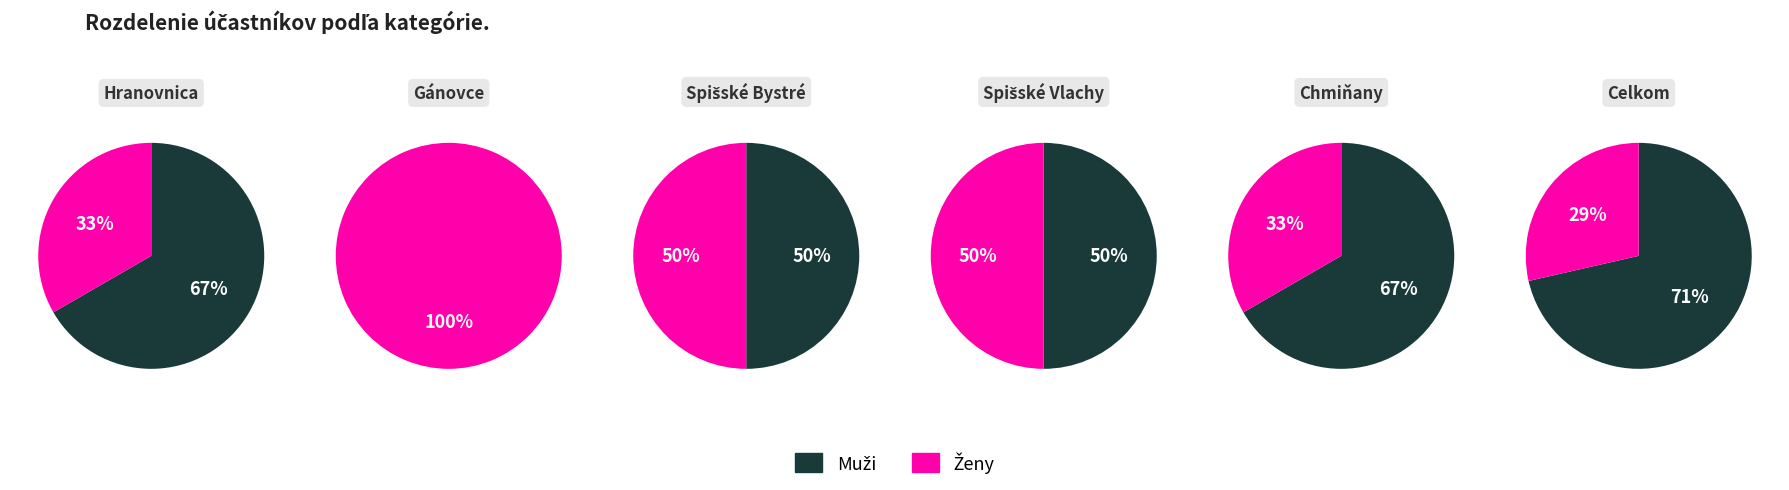

The Muži slice represents 71% of the pie. True or false?

True